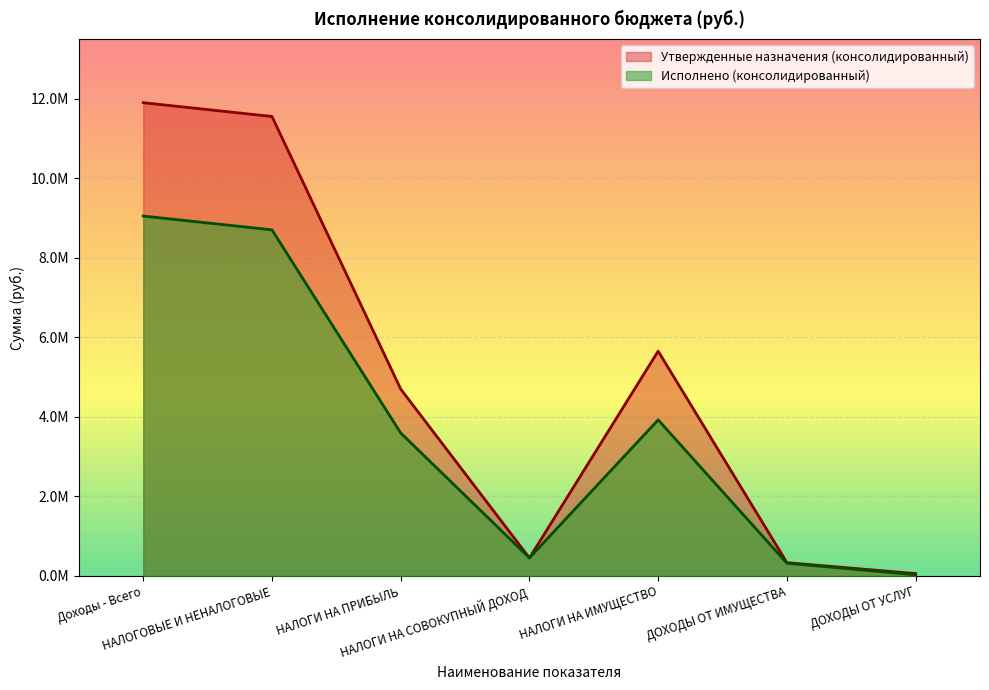

At which category is the sum across all series the highest?

Доходы - Всего